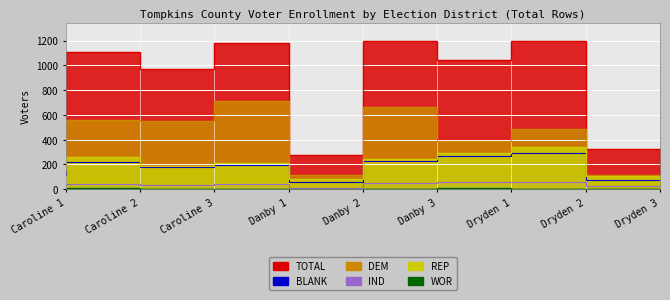

At which label does TOTAL first exceed 1039?

Caroline 2